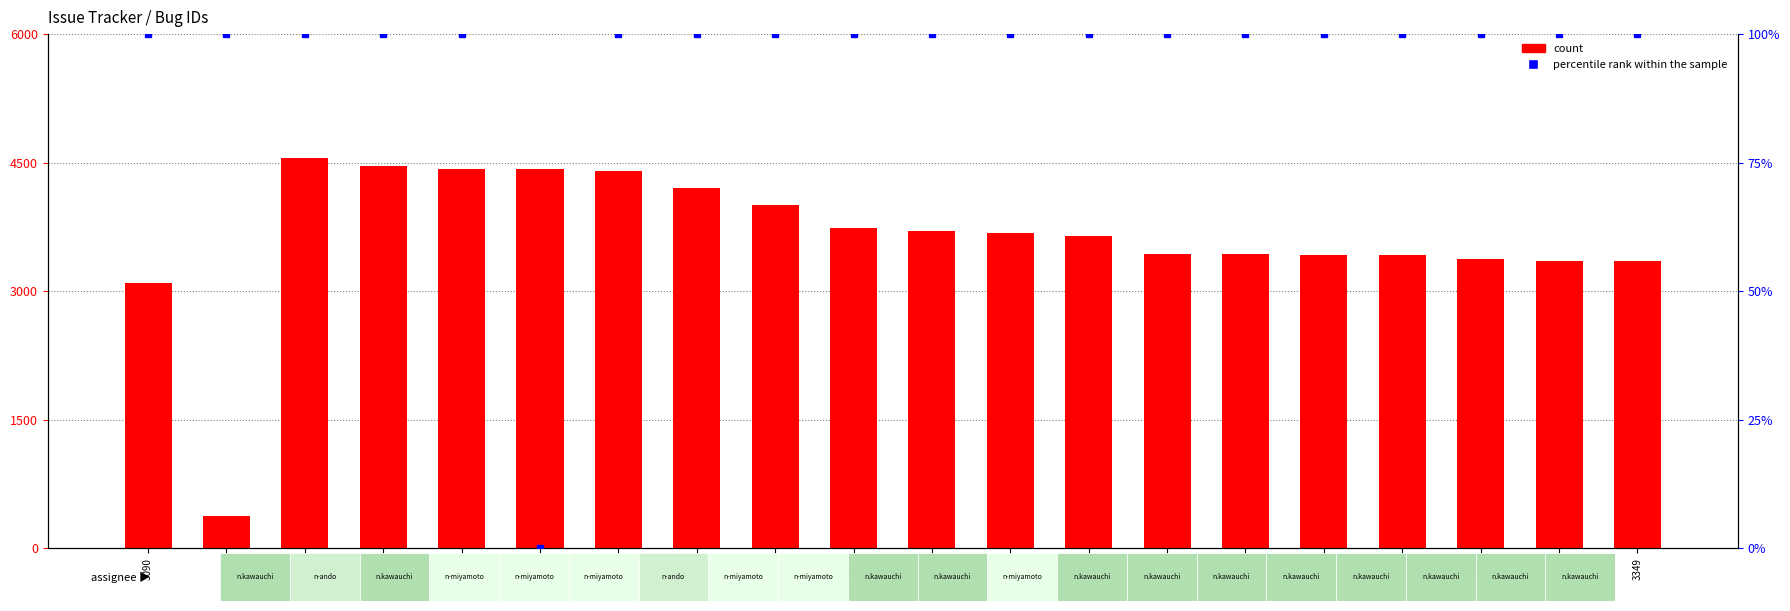

What position from the right is 3647?

8